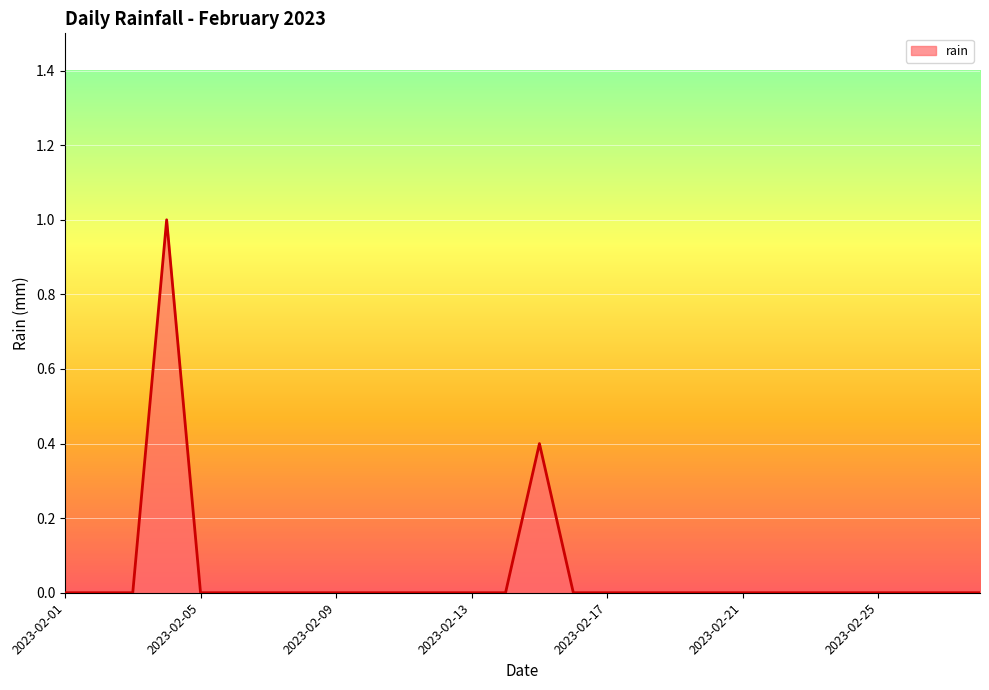

What is the greatest value displayed?

1.0